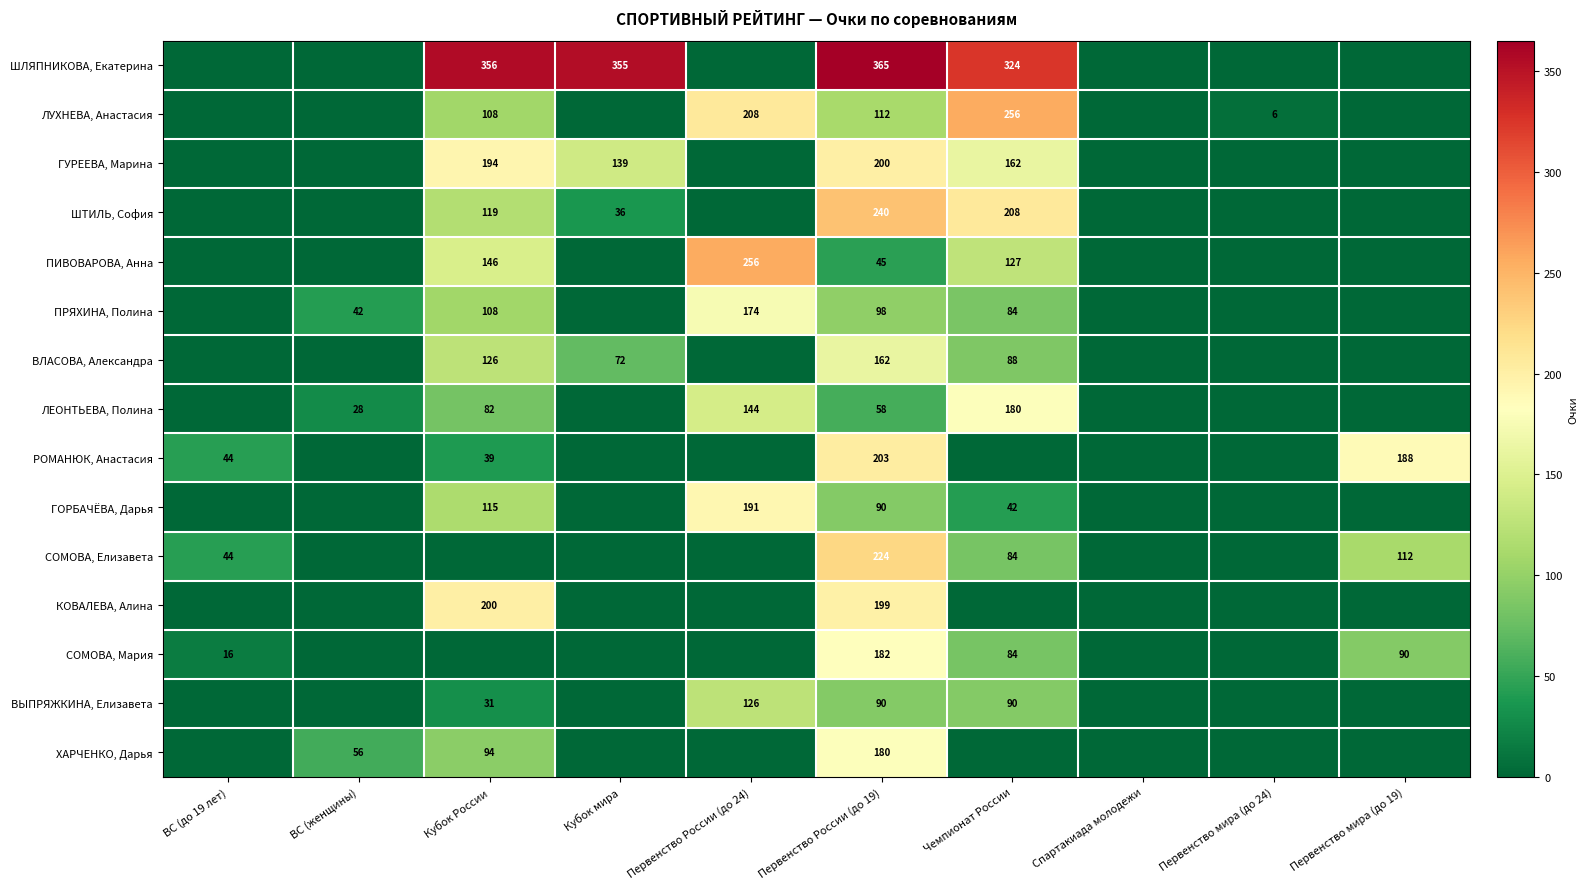

Which category has the lowest value across all series?

ВС (до 19 лет)